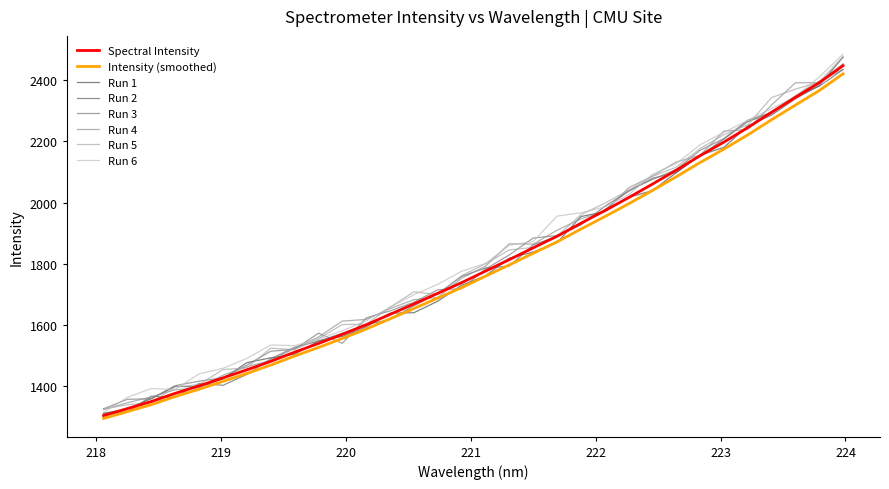

What is the smallest value displayed?

1293.6